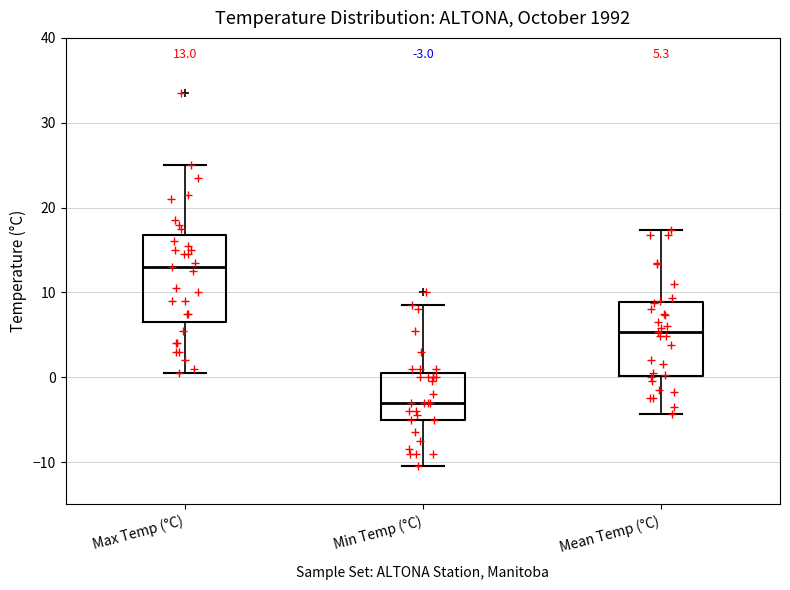

Comparing the boxes themselves (not the whiskers), which one is the tallest?

Max Temp (°C)